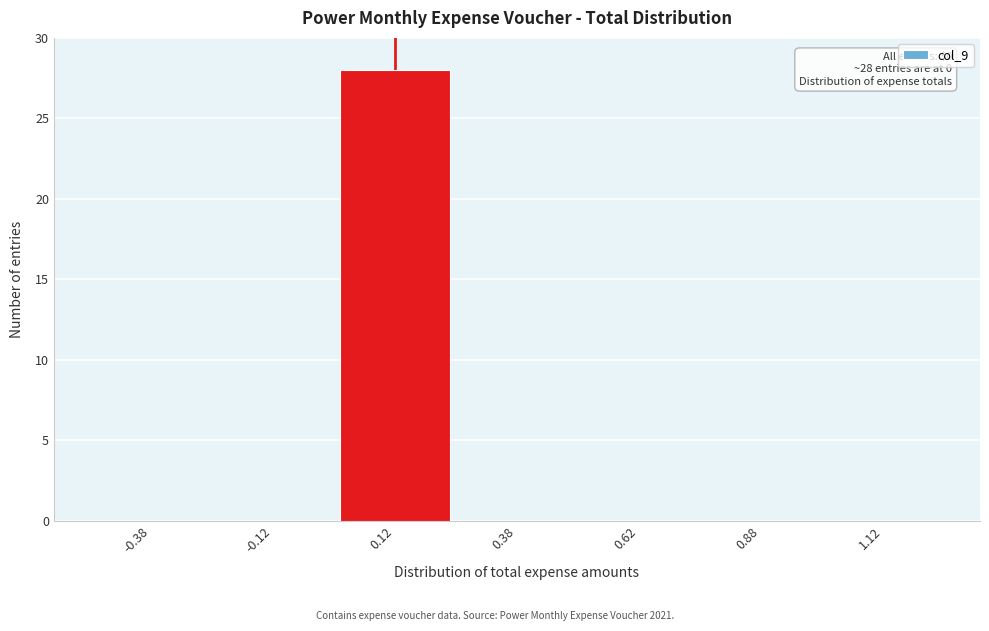

Which range on the x-axis has the tallest bar?

0.00 to 0.25